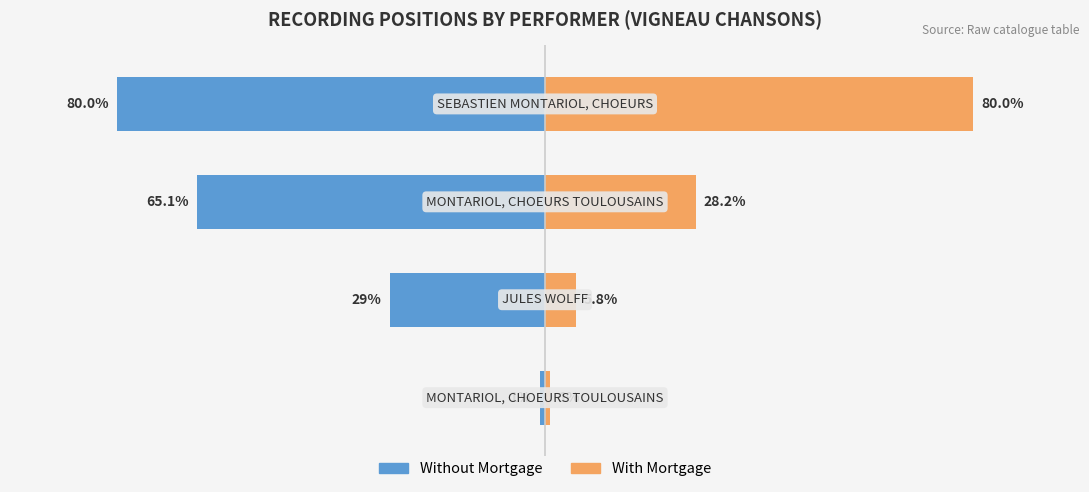

Reading left to right, transcribe all the data shown in this chart.

Without Mortgage: 0=-1.0	1=-29.0	2=-65.1	3=-80.0
With Mortgage: 0=1.0	1=5.8	2=28.2	3=80.0